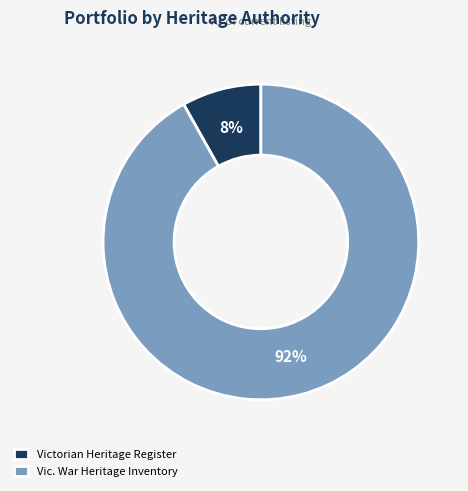

How many segments does this pie chart have?

2